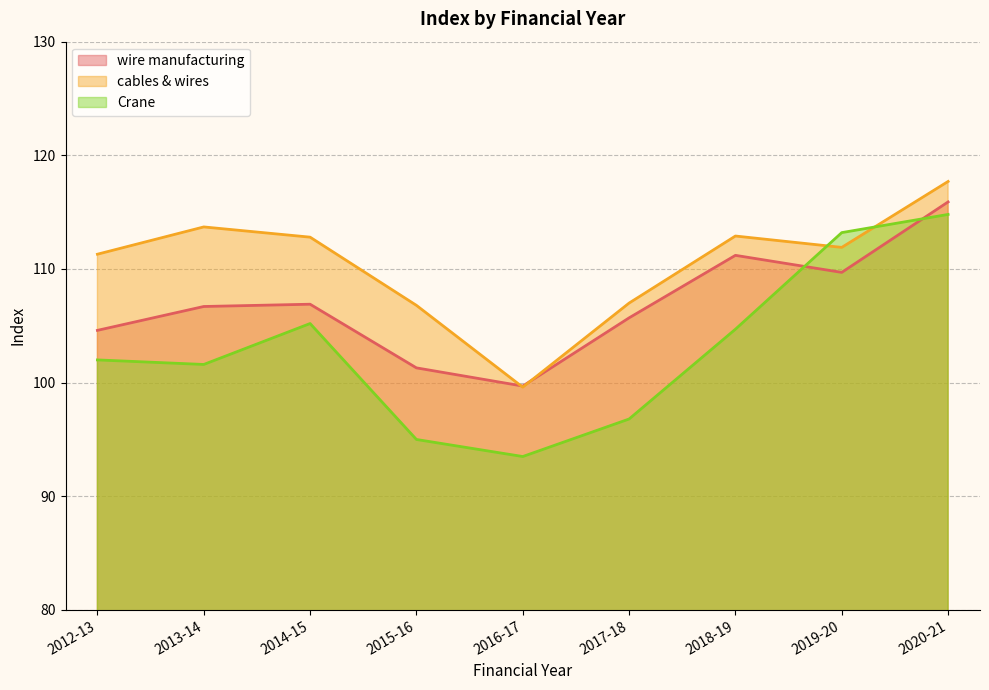

True or false: Crane has a value of 95.0 at 2015-16.

True